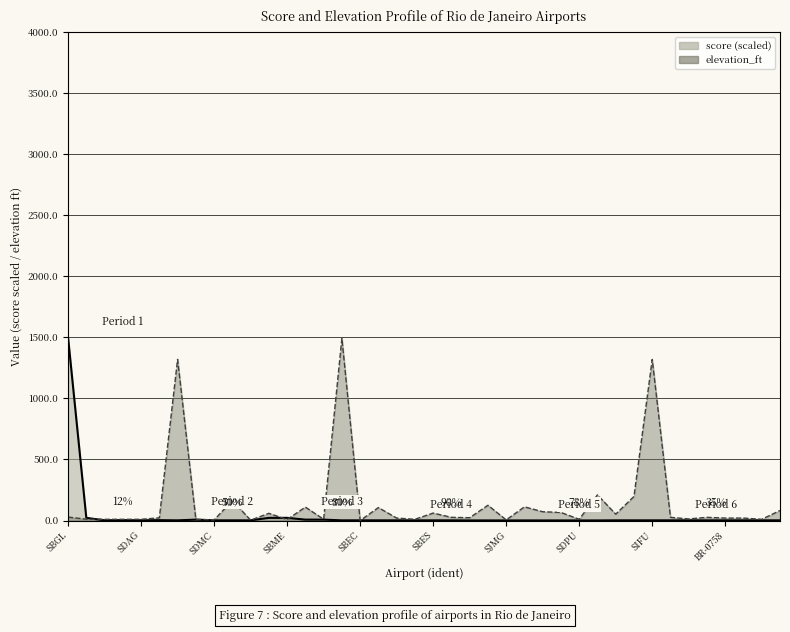

What is the difference between the score values at SDRS and SBBZ?

5.8